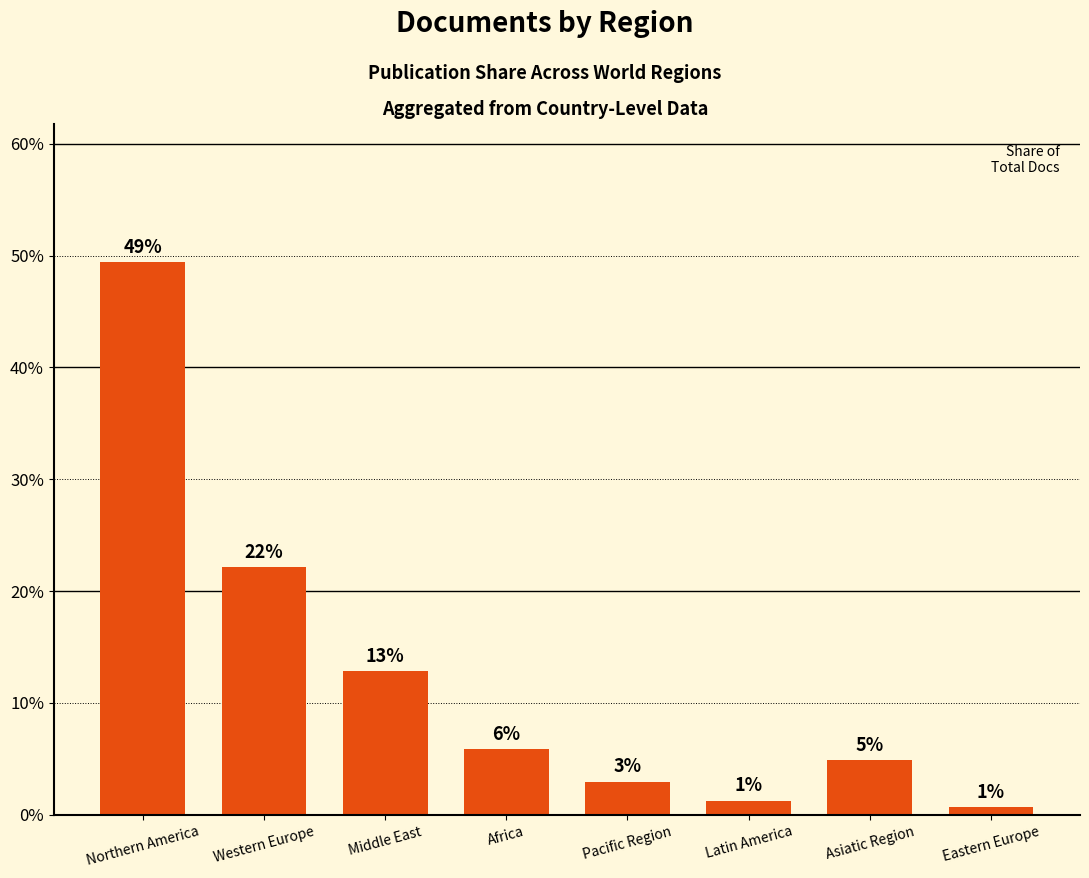

How many bars are there in total?

8